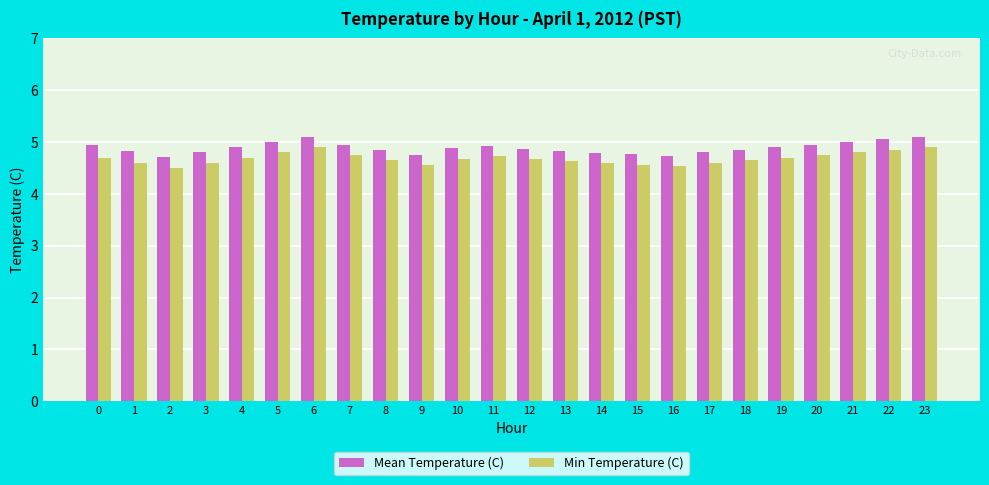

Is the value of Min Temperature (C) at 16 greater than the value of Mean Temperature (C) at 4?

No